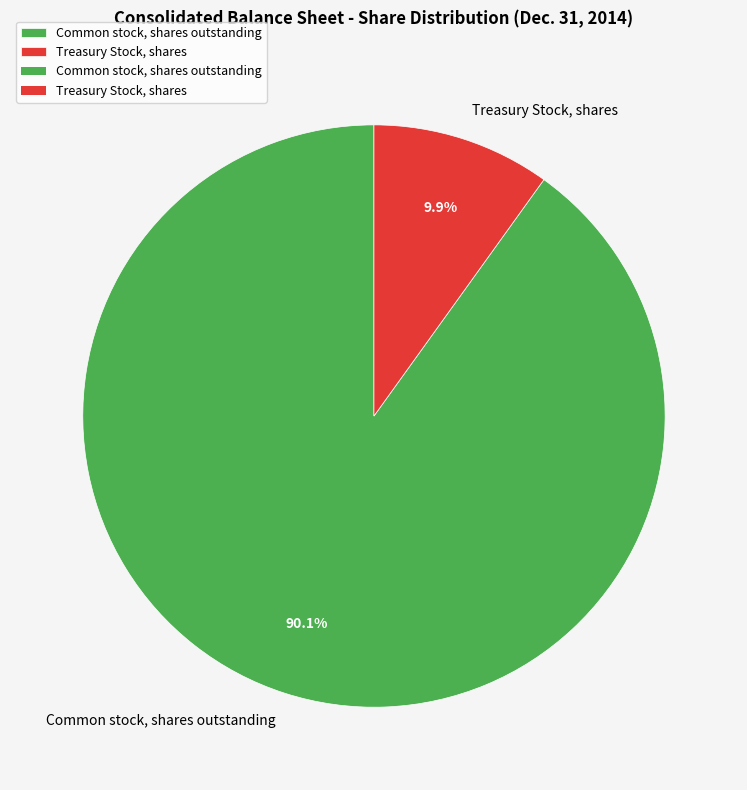

The Treasury Stock, shares slice represents 10% of the pie. True or false?

True